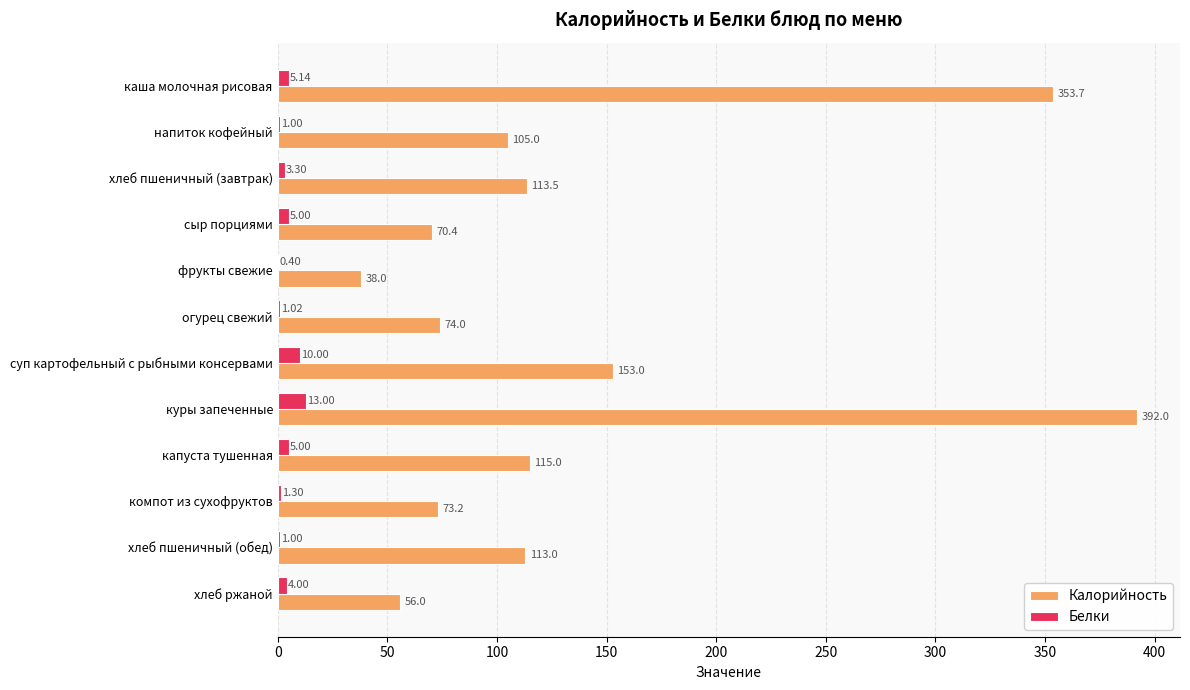

Where is Калорийность nearest to the value 215?

суп картофельный с рыбными консервами